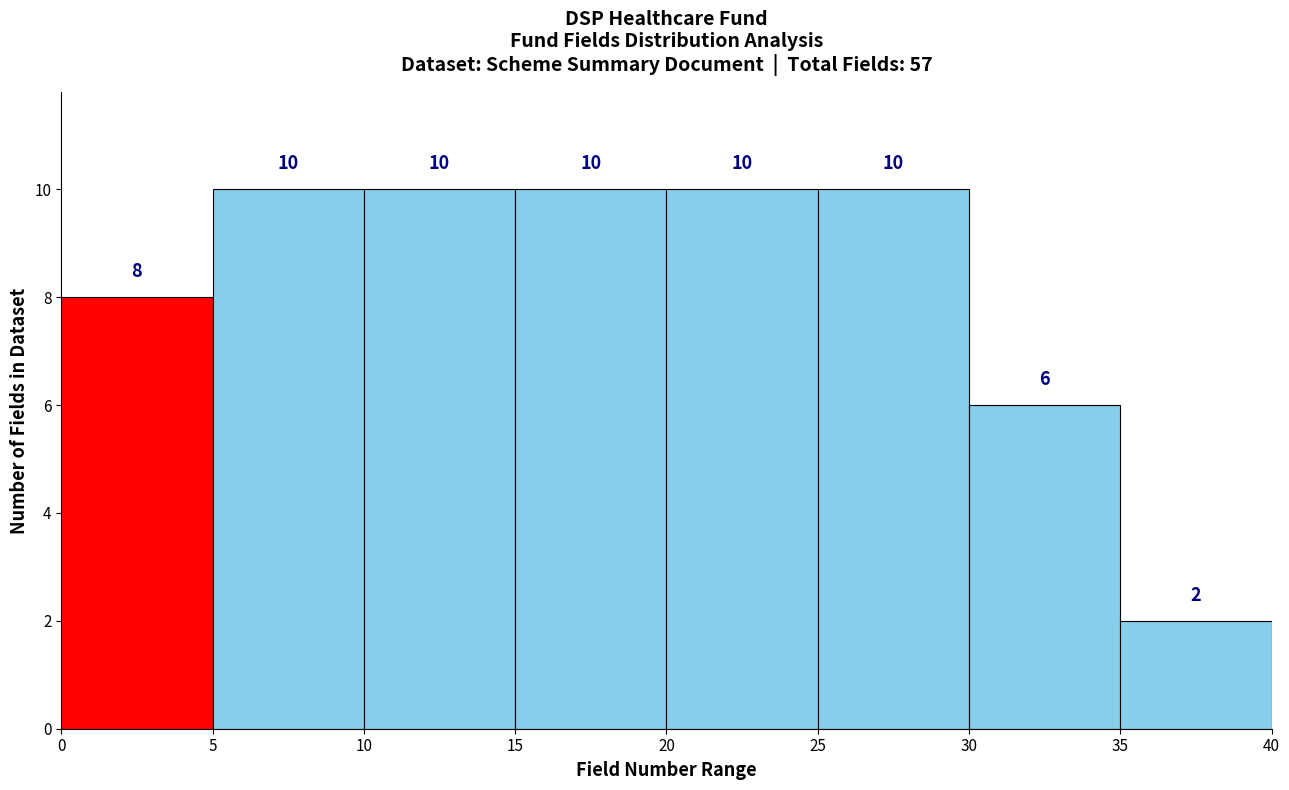

What is the height of the bar covering 25 to 30 on the x-axis?

10